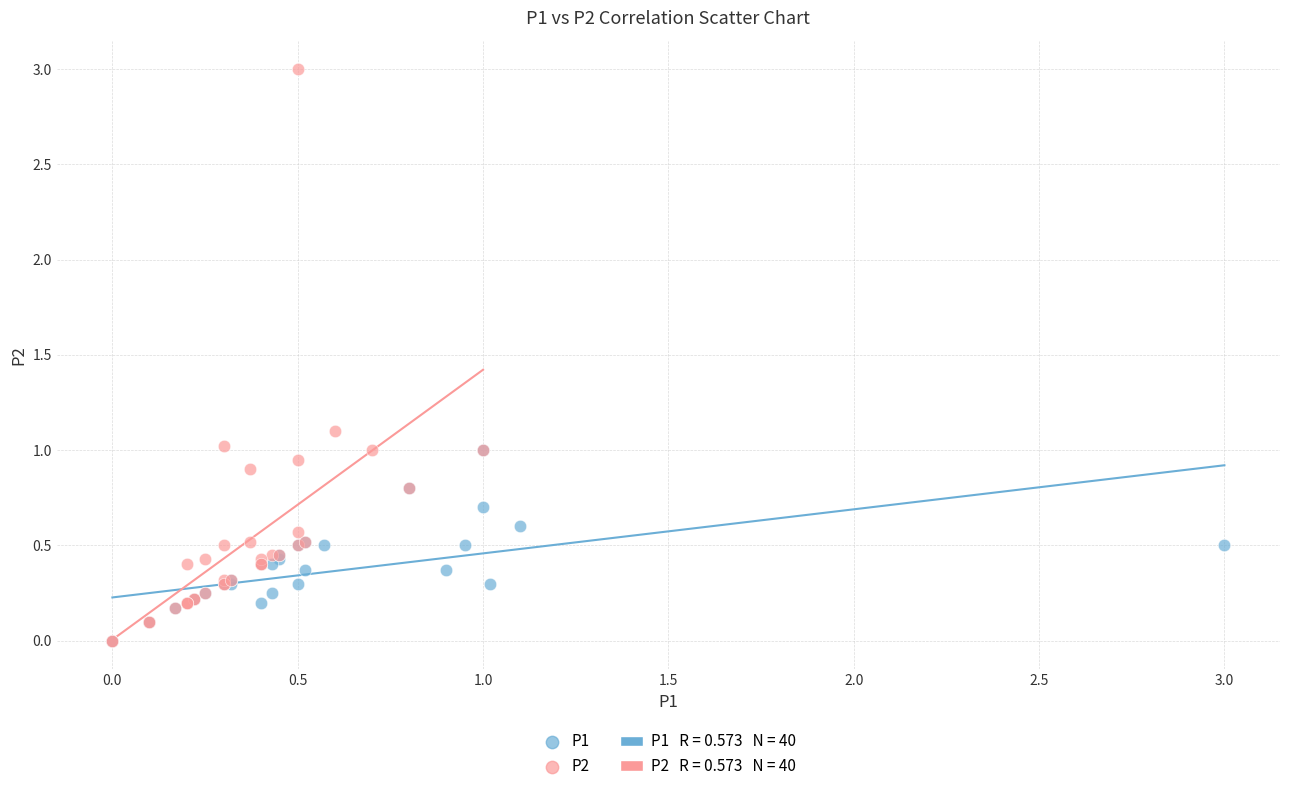

Which series contains the highest Y value?

P2